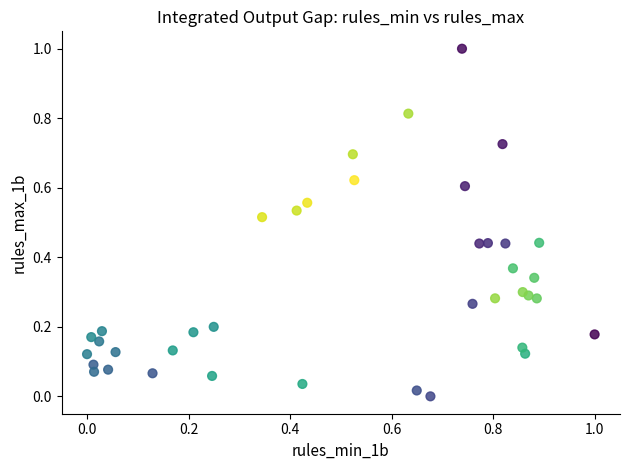

What is the range of Y values (max minus min)?

1.0